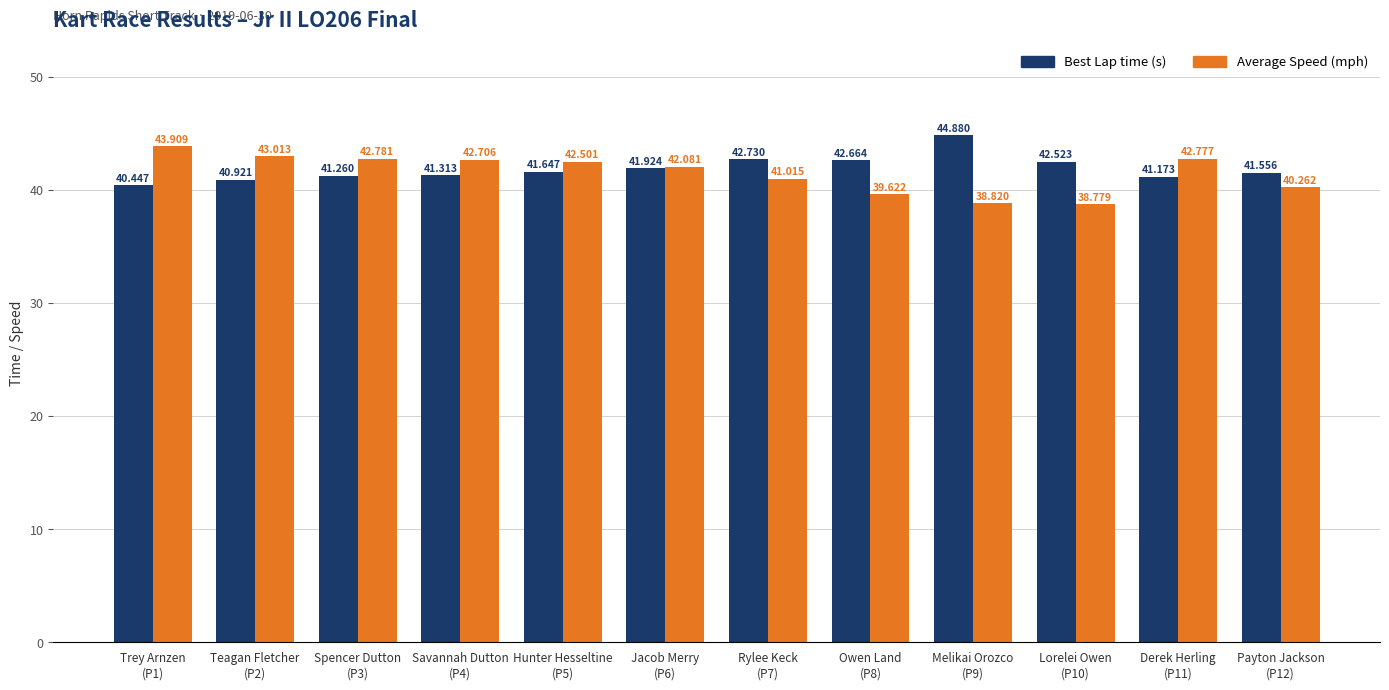

How many categories are shown in the chart?

12